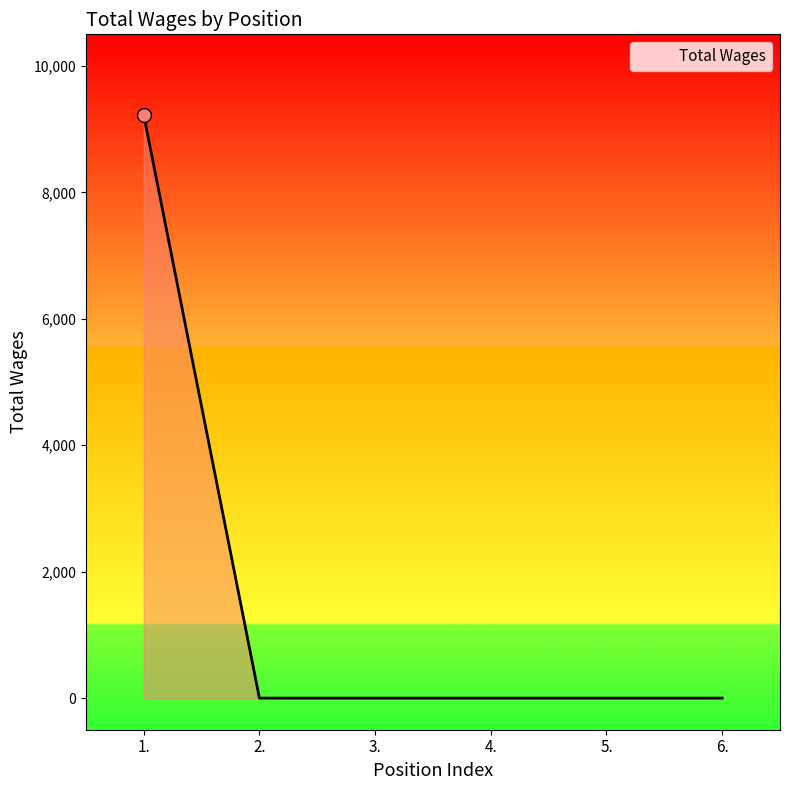

What is the change in value from 1. to 2.?

-9224